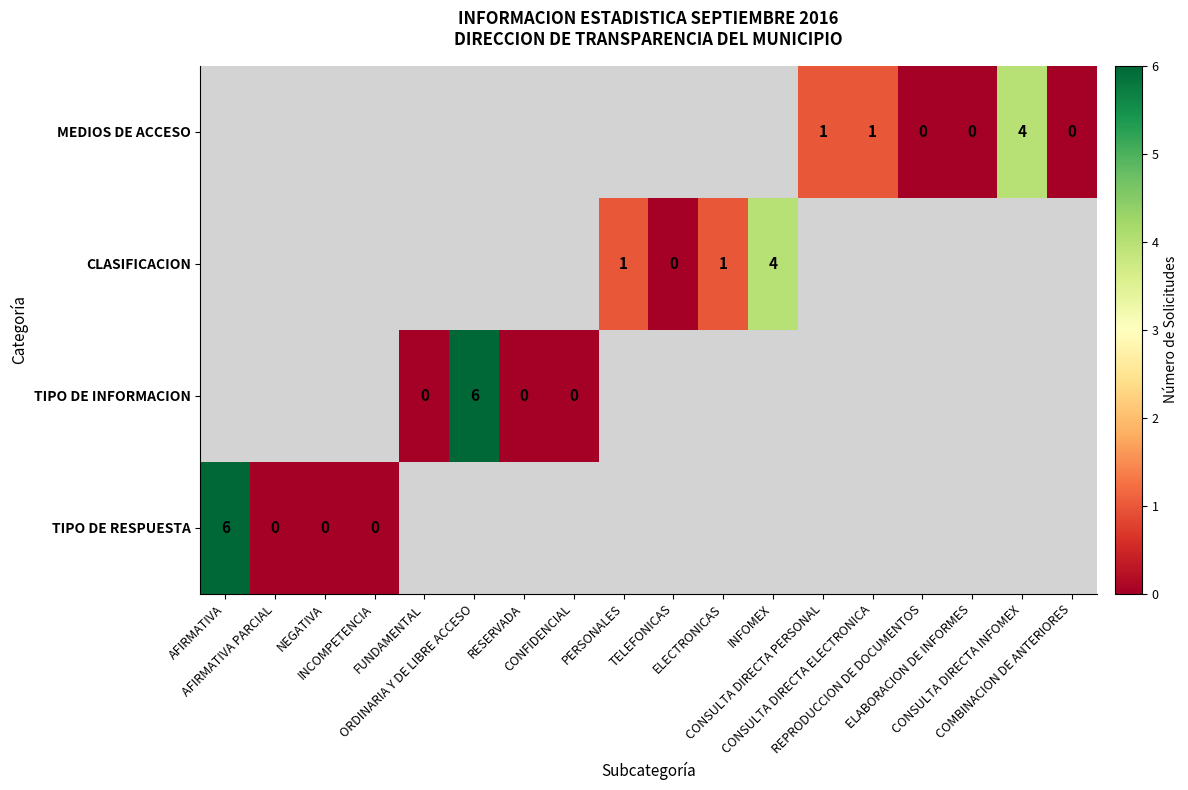

Which label corresponds to the largest value in the chart?

AFIRMATIVA